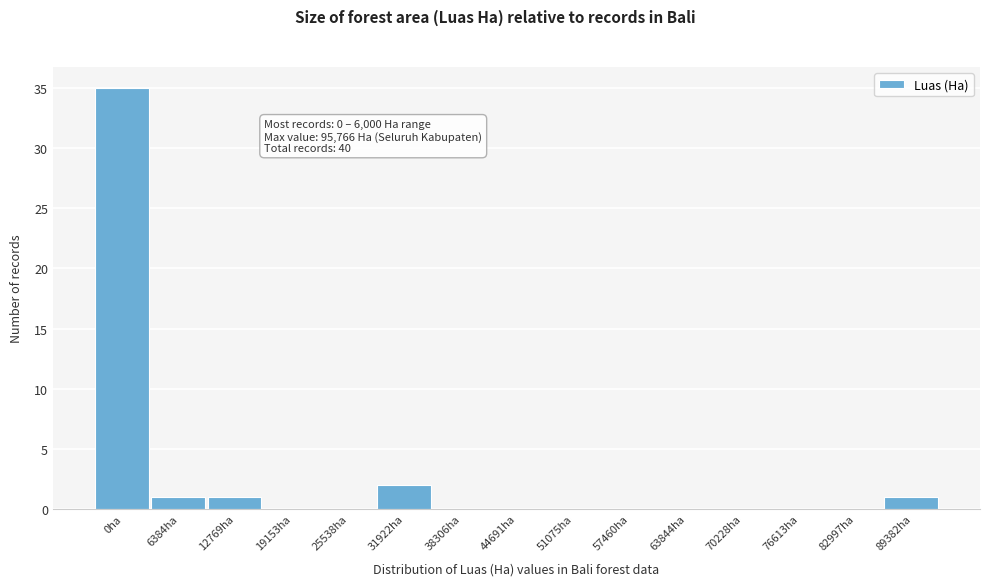

Reading left to right, list all the values displayed in this chart.

0ha=35	6384ha=1	12769ha=1	19153ha=0	25538ha=0	31922ha=2	38306ha=0	44691ha=0	51075ha=0	57460ha=0	63844ha=0	70228ha=0	76613ha=0	82997ha=0	89382ha=1